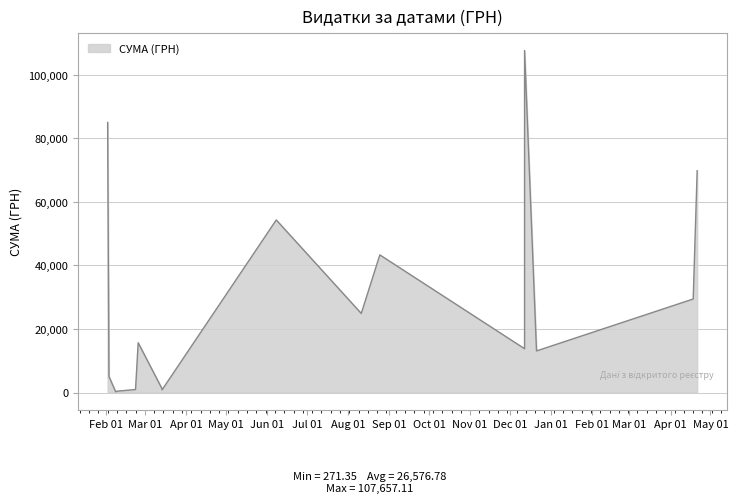

What is the ratio of the value at 10 to the value at 12?

1.8